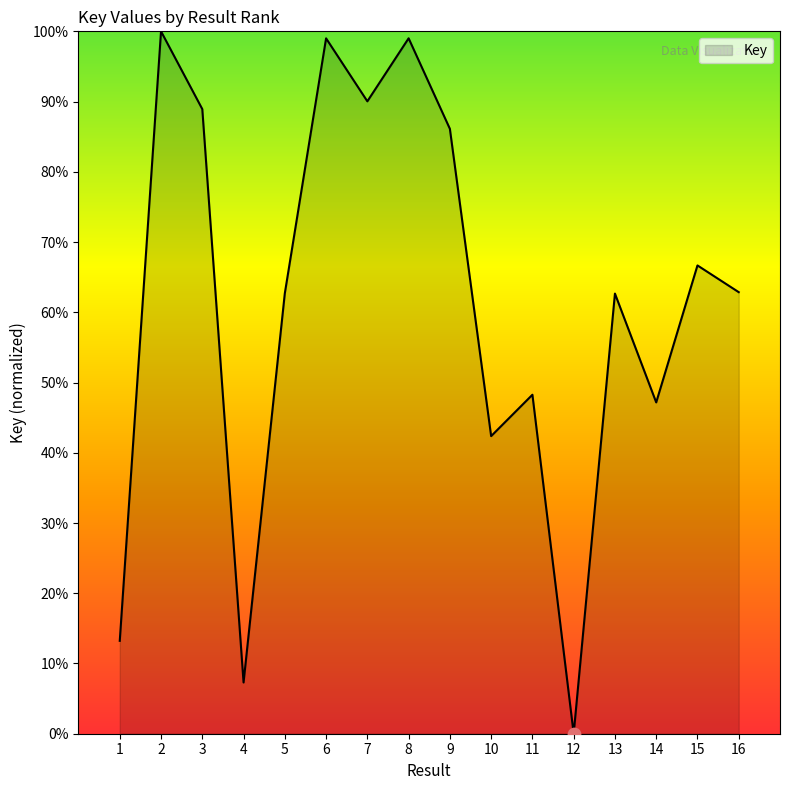

What is the ratio of the value at 4 to the value at 11?

0.2